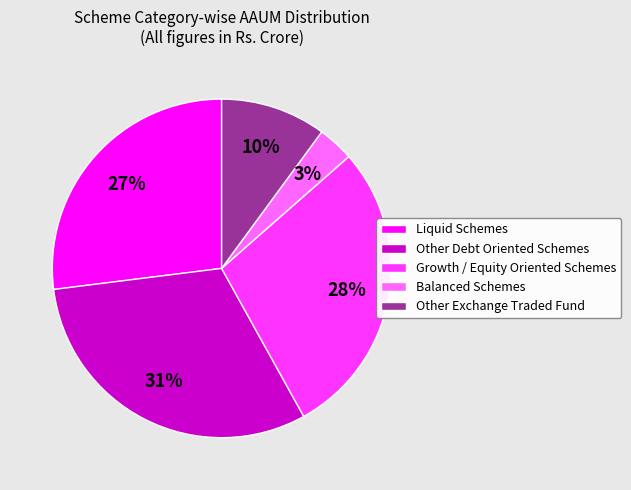

How many segments does this pie chart have?

5